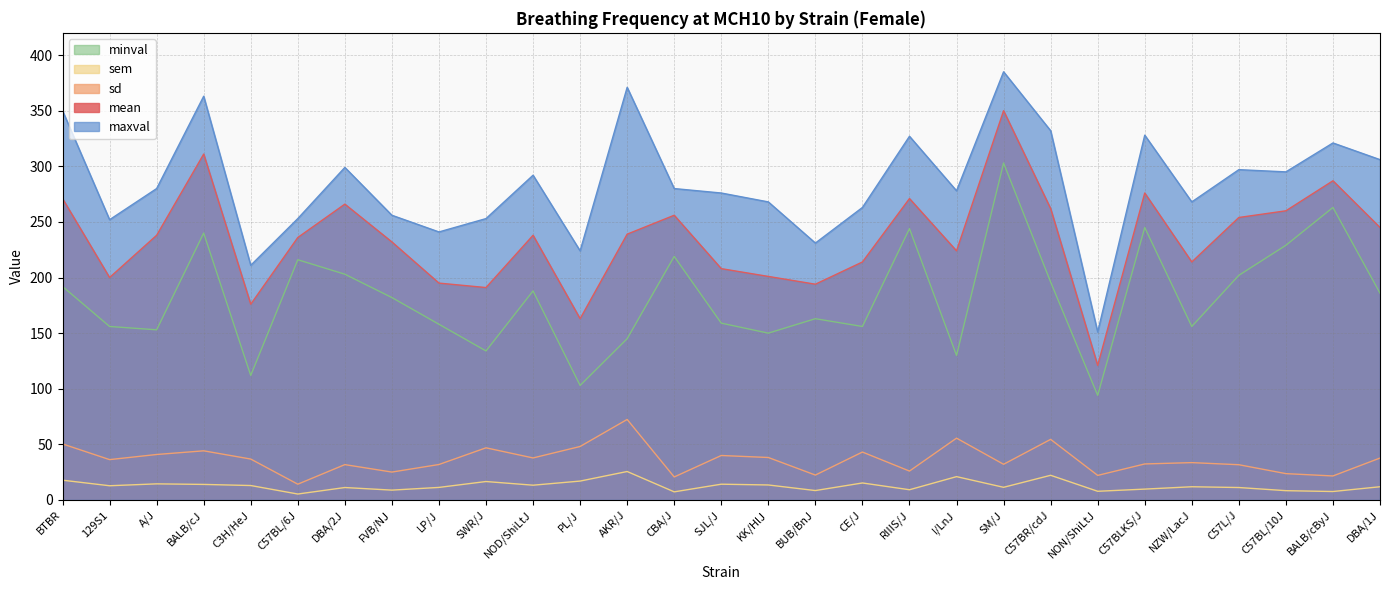

What is the label of the 14th point from the right?

KK/HlJ